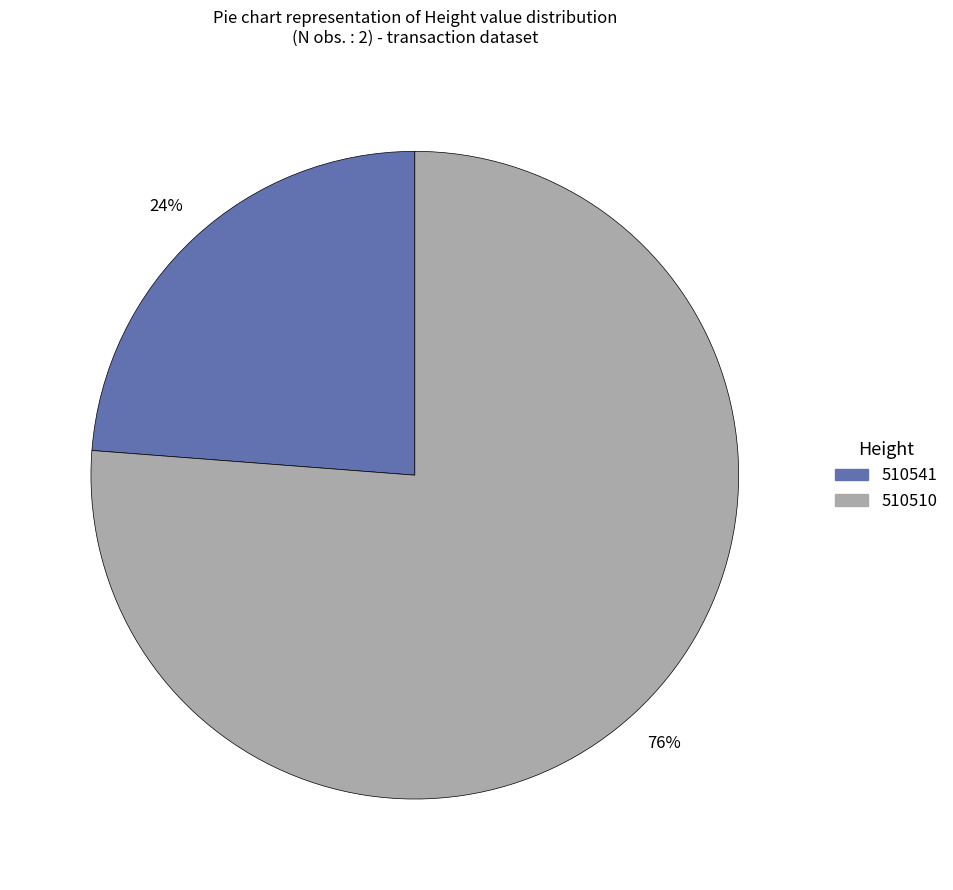

Which category accounts for the majority?

510510